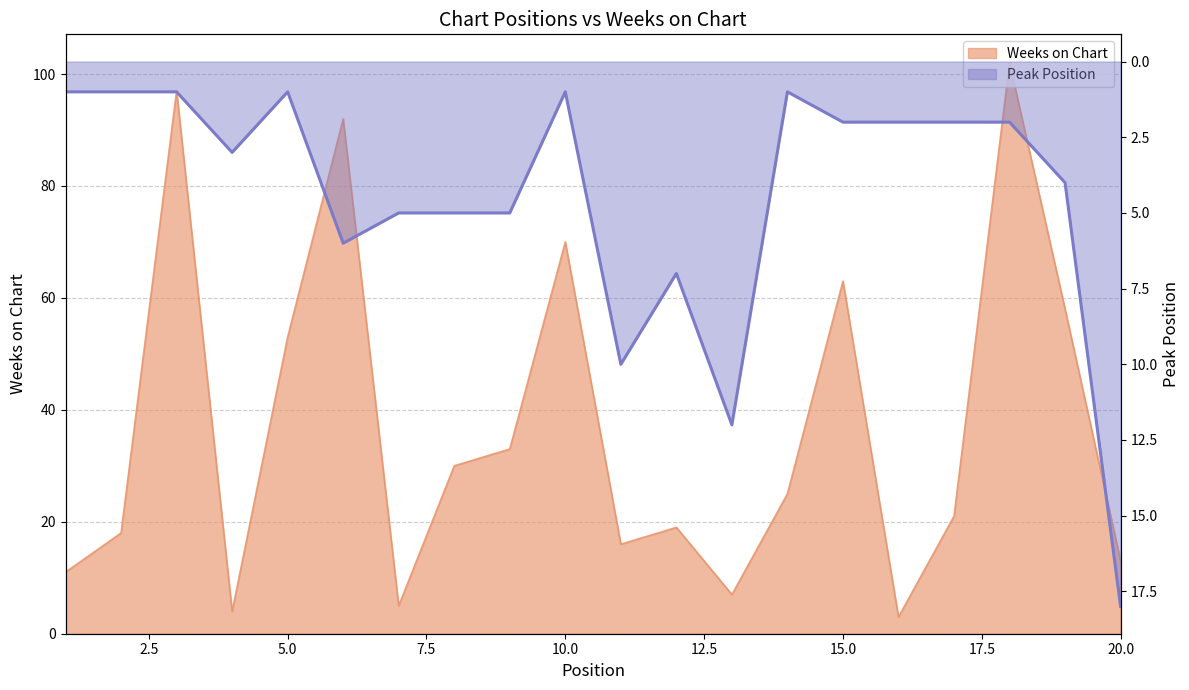

Rank the series by their maximum value, from highest to lowest.

Weeks on Chart, Peak Position